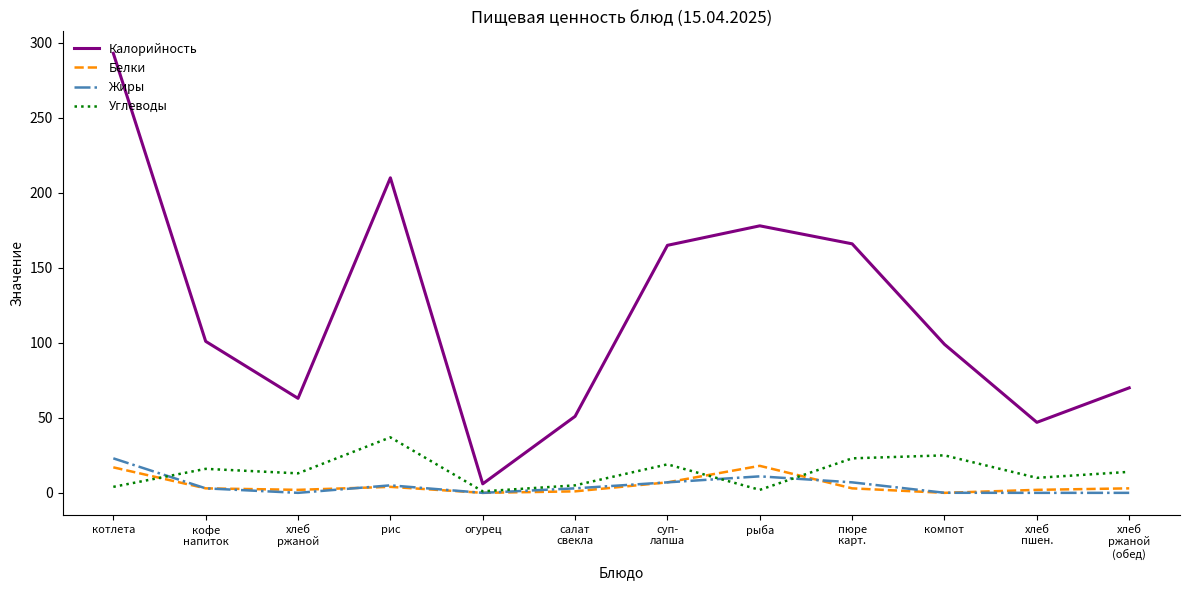

At which label does Калорийность reach its minimum?

огурец